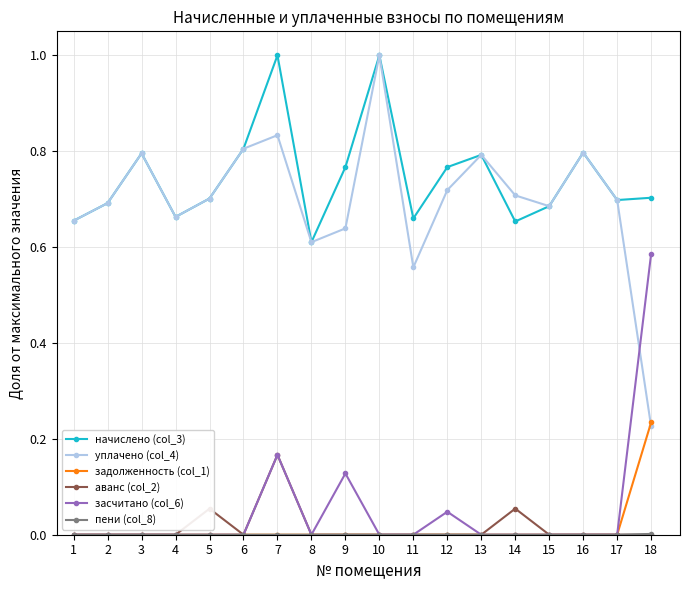

Which series has the widest spread of values?

уплачено (col_4)